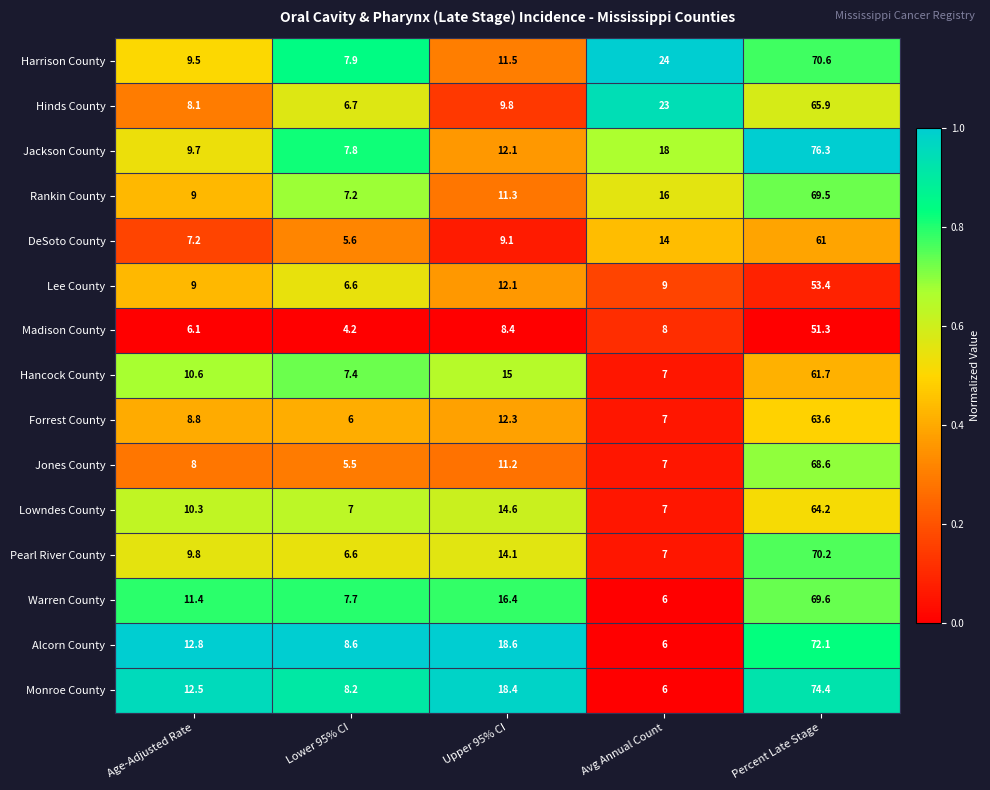

At which label does DeSoto County first exceed 9?

Upper 95% CI